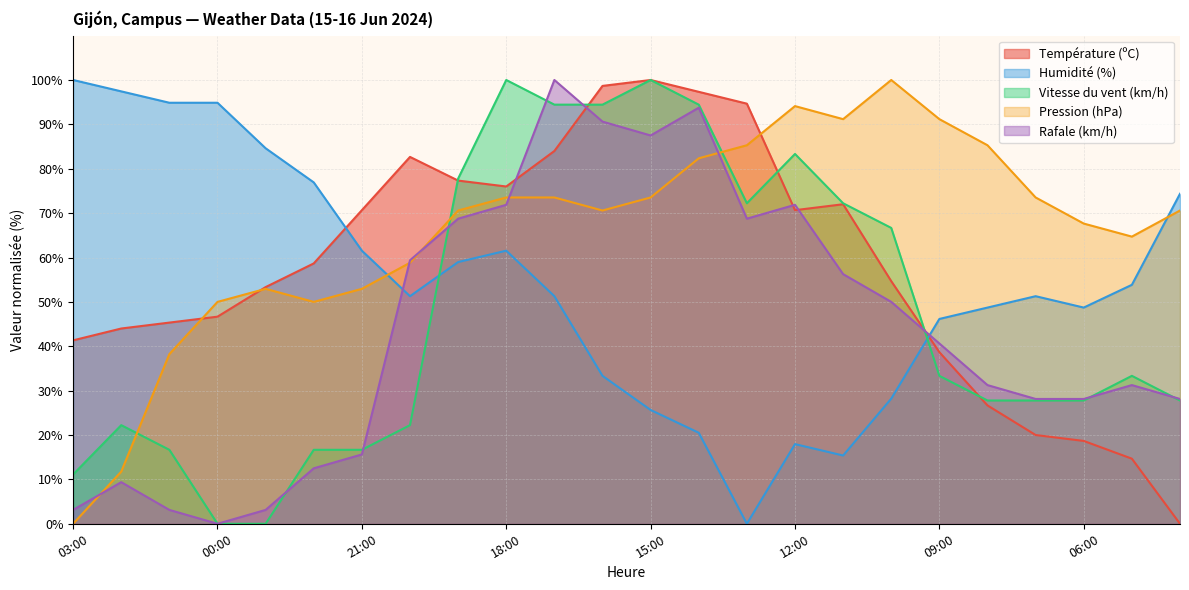

Which series changed the most between 14:00 and 12:00?

Température (ºC)